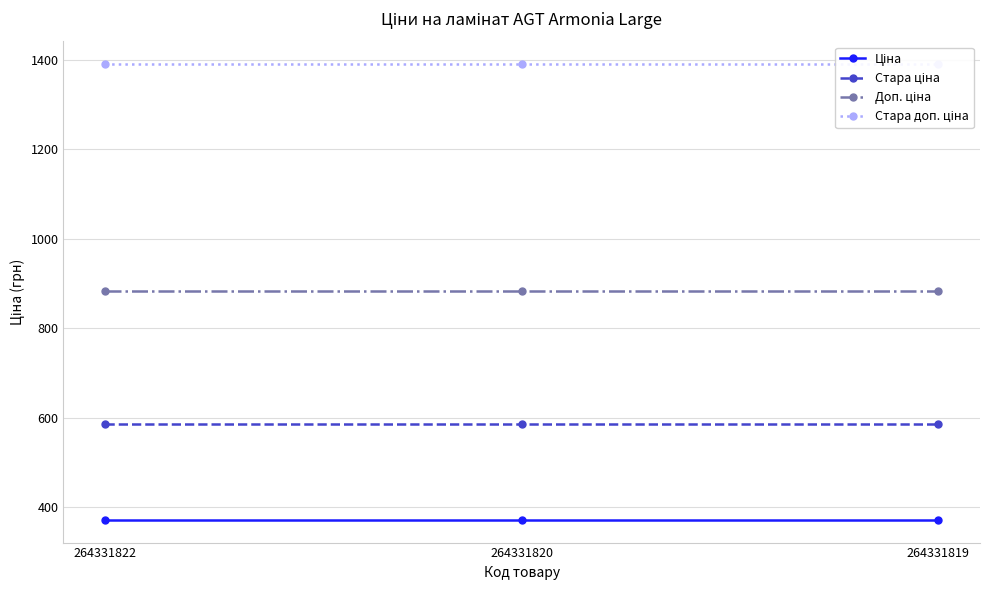

What is the lowest value of the Стара доп. ціна series?

1389.5